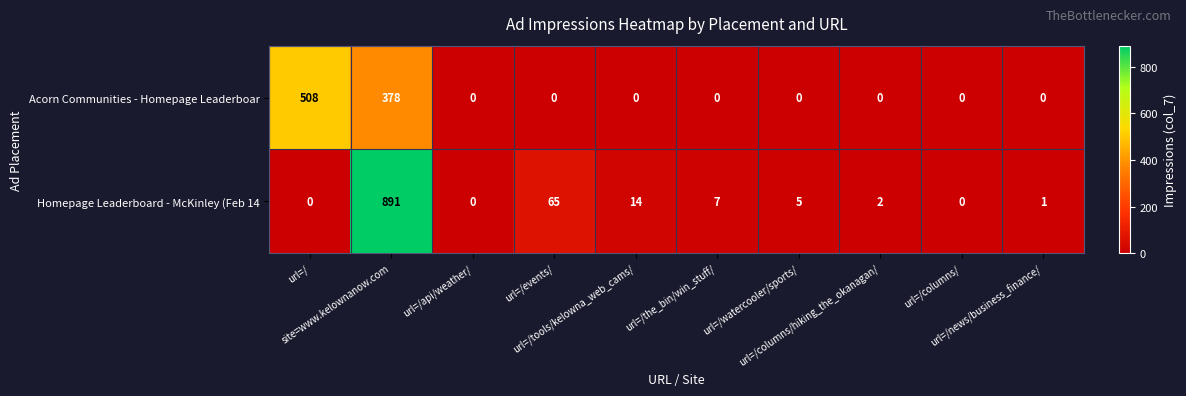

What is the greatest value displayed?

891